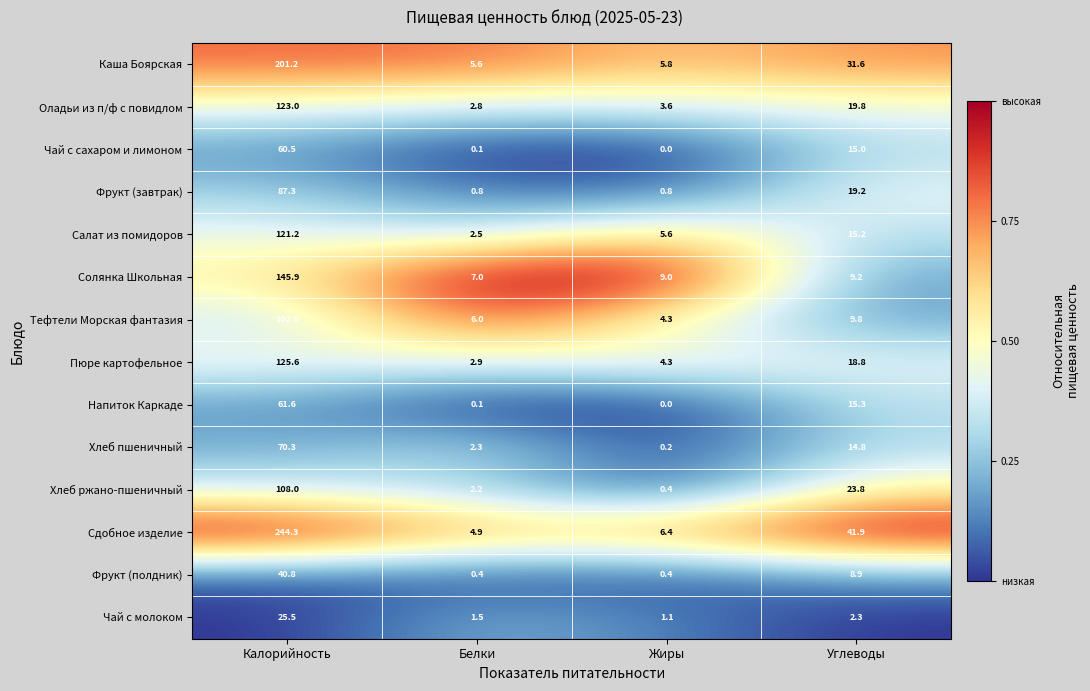

What is the sum of the Фрукт (полдник) values at Белки and Жиры?

0.8